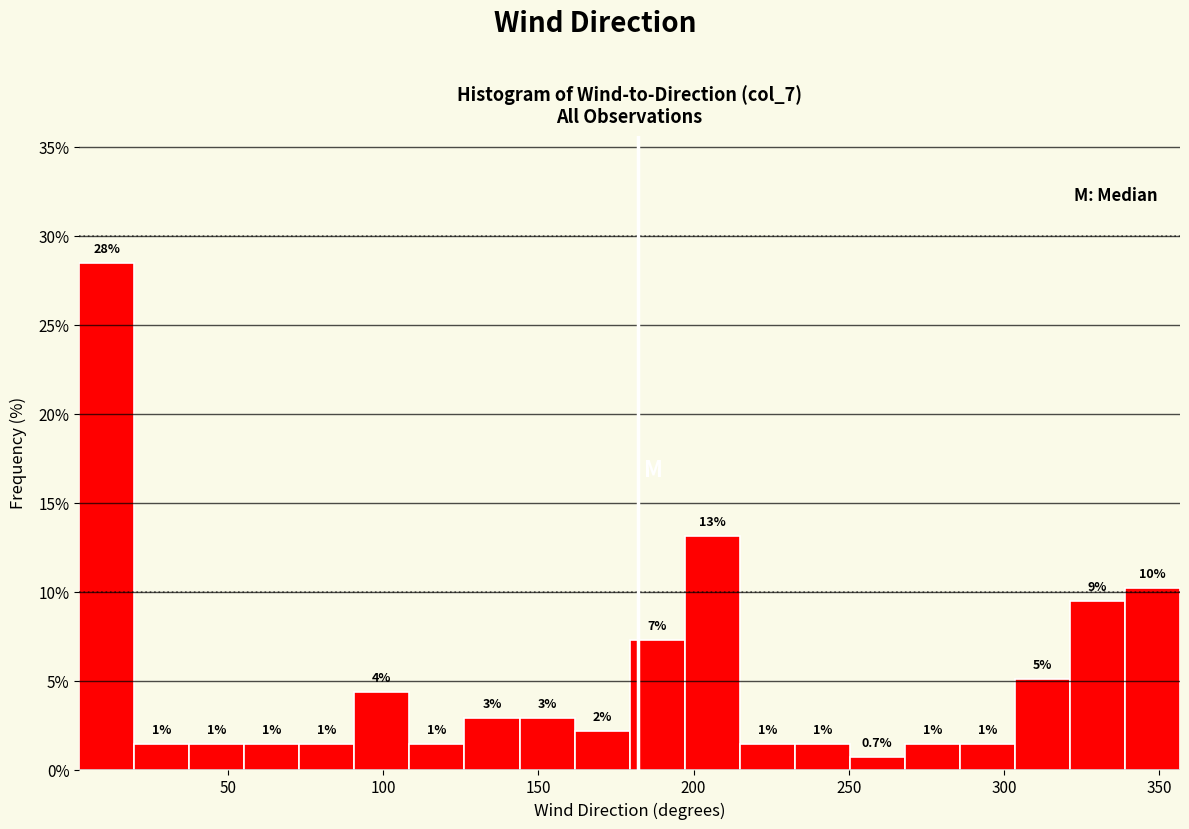

Read against the x-axis, roughly where is the centre of the tallest bar?

10